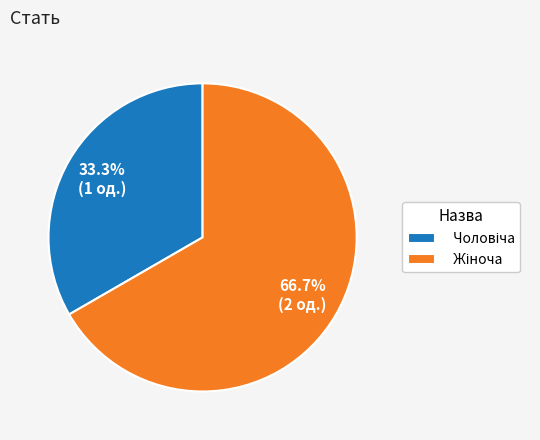

How many slices are in this pie chart?

2